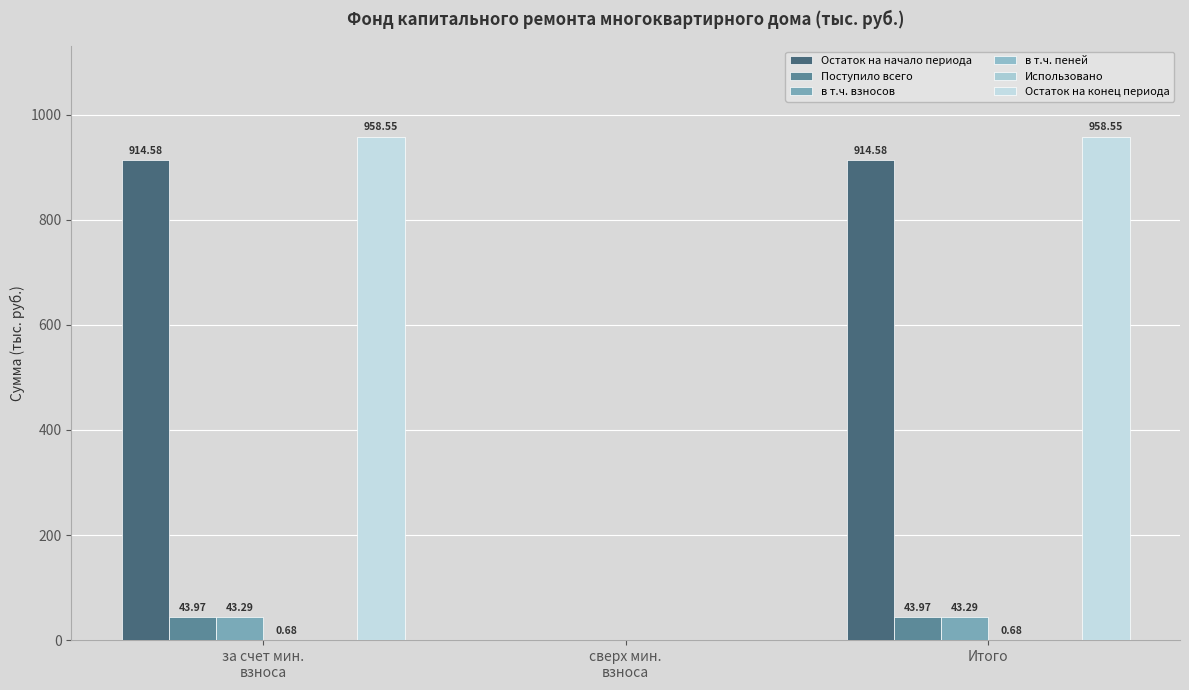

How many series are shown in this chart?

5